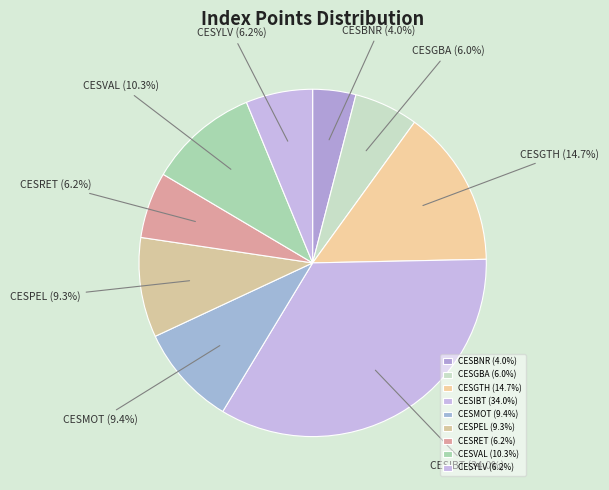

To the nearest percent, what is the difference between the CESMOT and CESIBT slice percentages?

25%